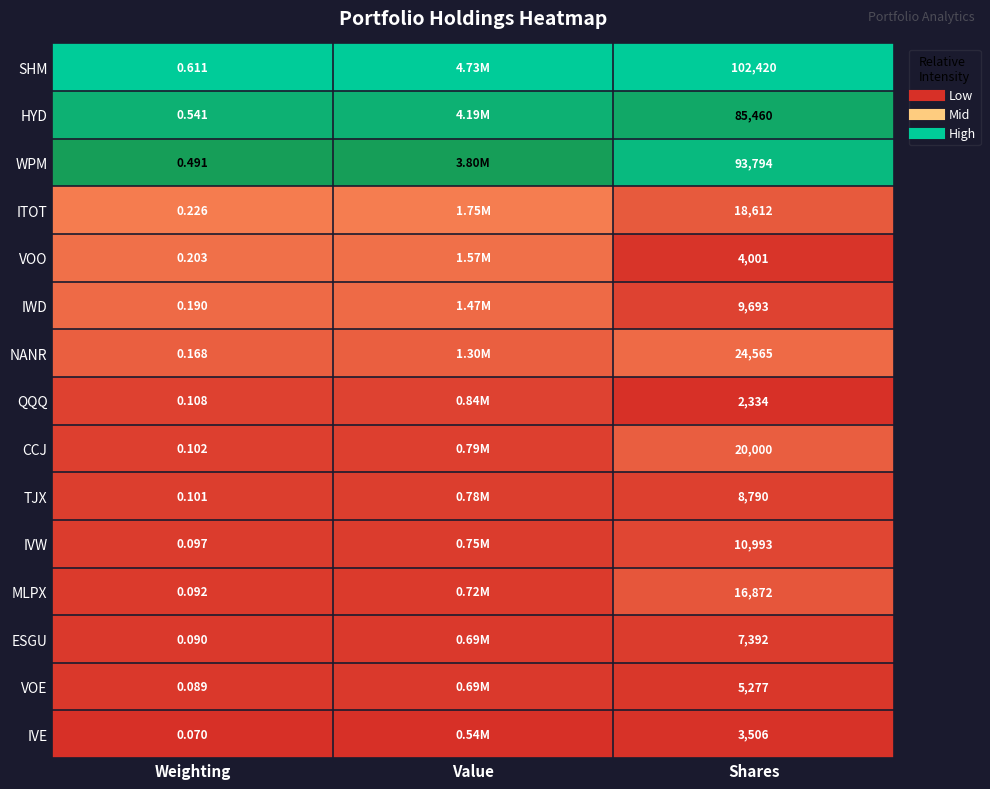

Count the number of data series in this chart.

15